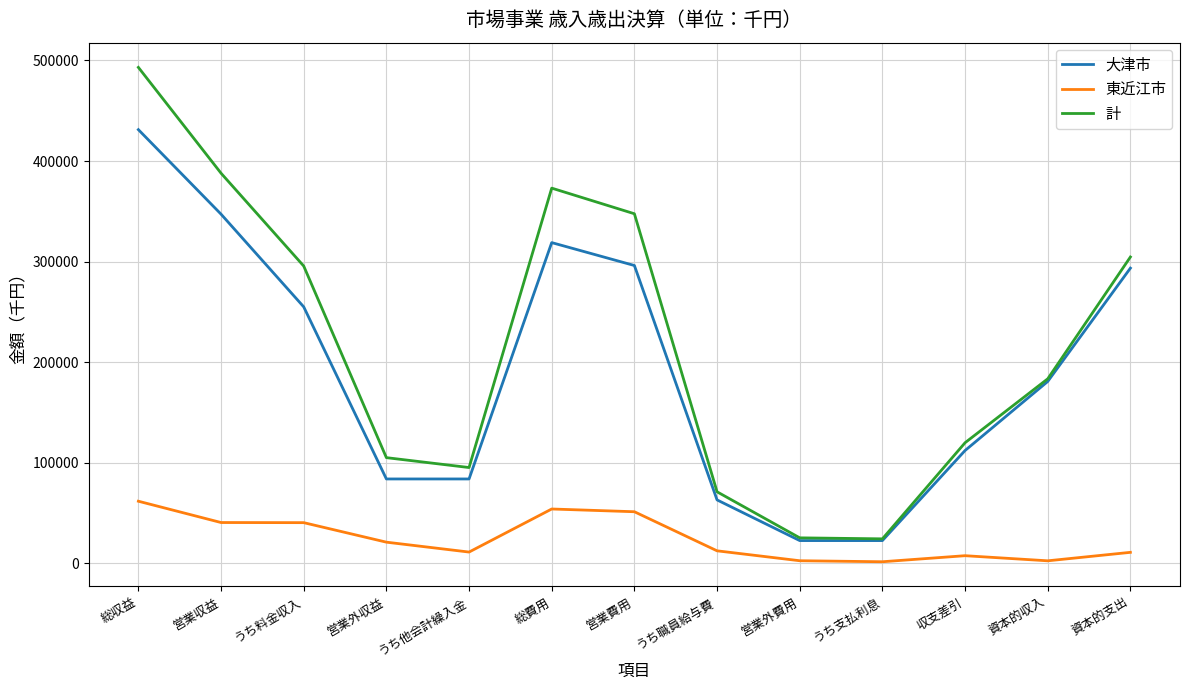

At 営業費用, list the series in order from smallest to largest.

東近江市, 大津市, 計